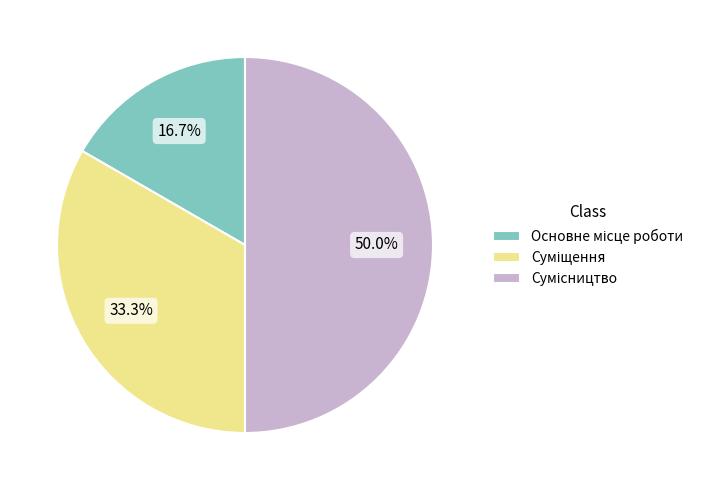

Rank the categories by value from highest to lowest.

Сумісництво, Суміщення, Основне місце роботи